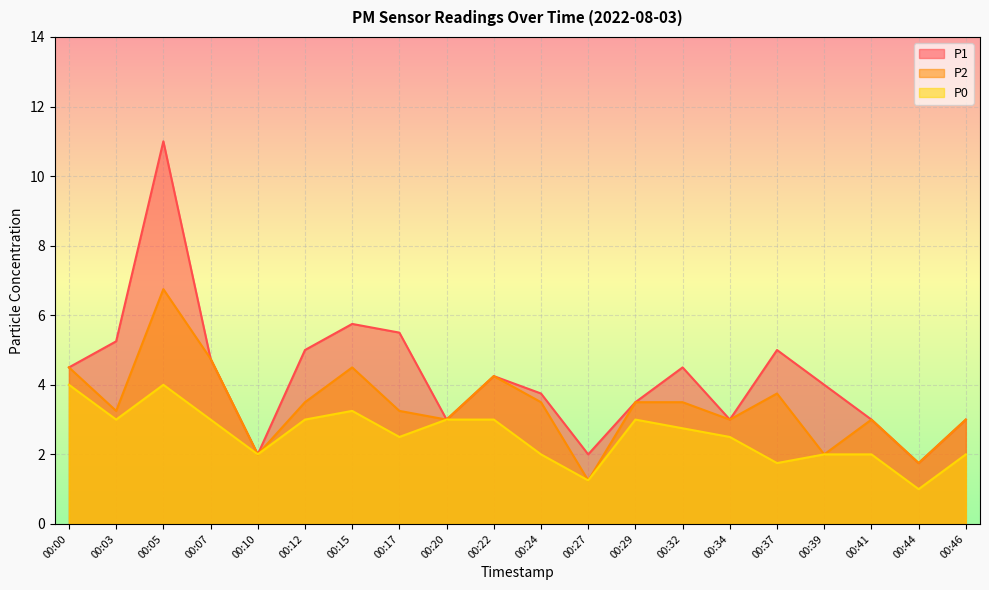

Which category has the lowest value in the P1 series?

00:44